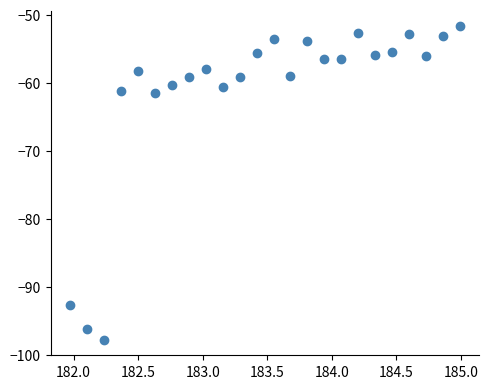

What is the range of X values (max minus min)?

3.0